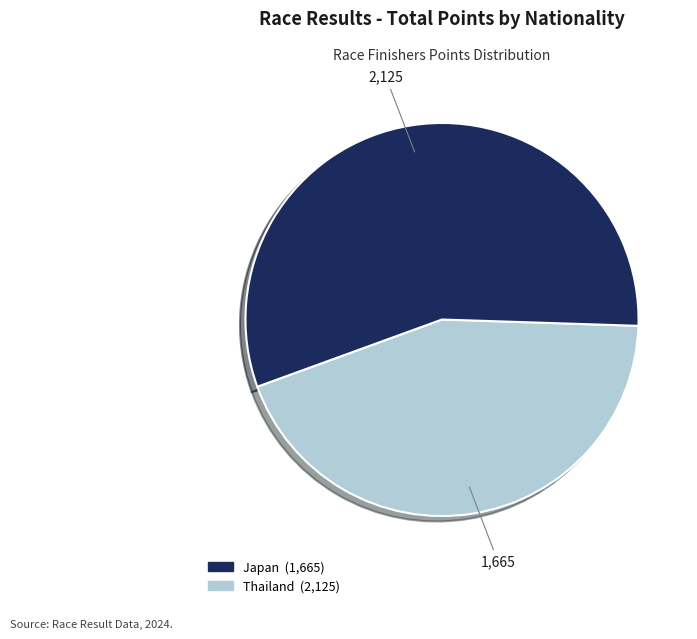

How many slices are in this pie chart?

2